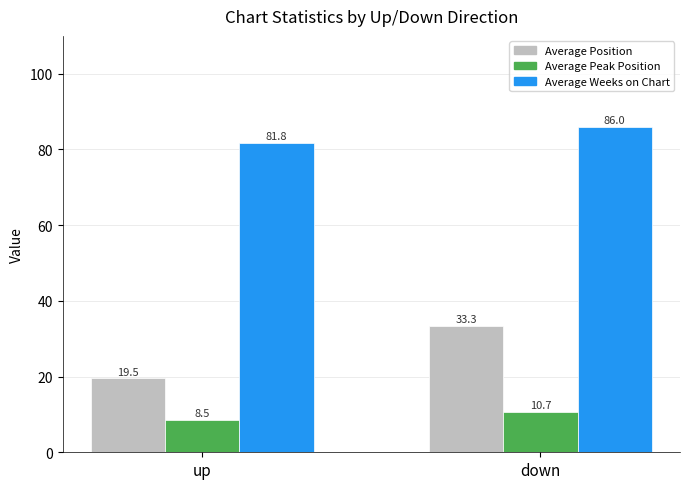

Reading right to left, extract all data points from this chart.

Average Position: down=33.3	up=19.5
Average Peak Position: down=10.7	up=8.5
Average Weeks on Chart: down=86.0	up=81.8